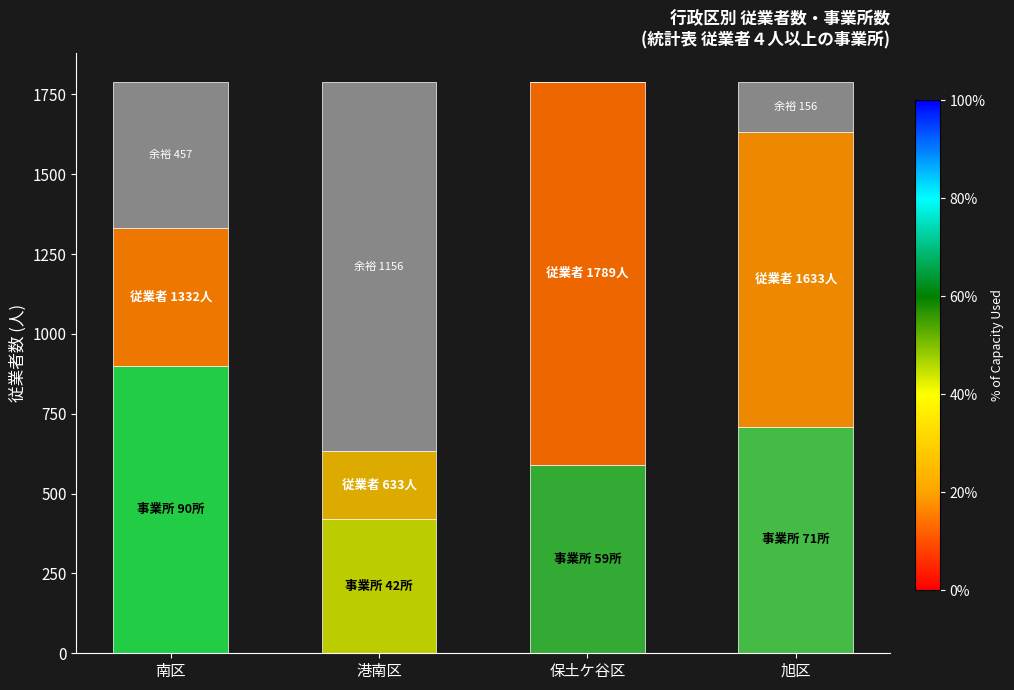

What is the total value across all series at 港南区?

1789